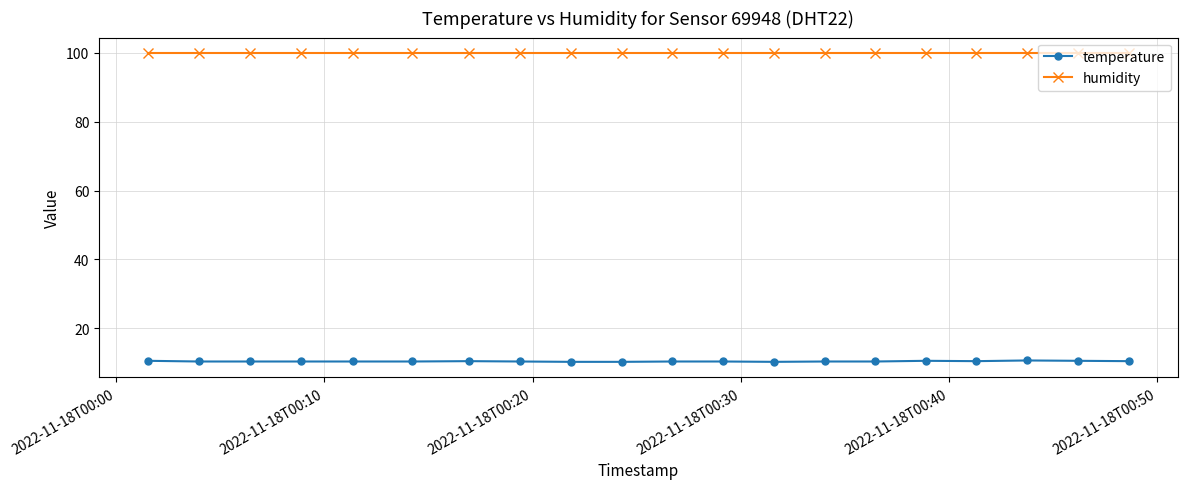

What is the maximum value for humidity?

99.9